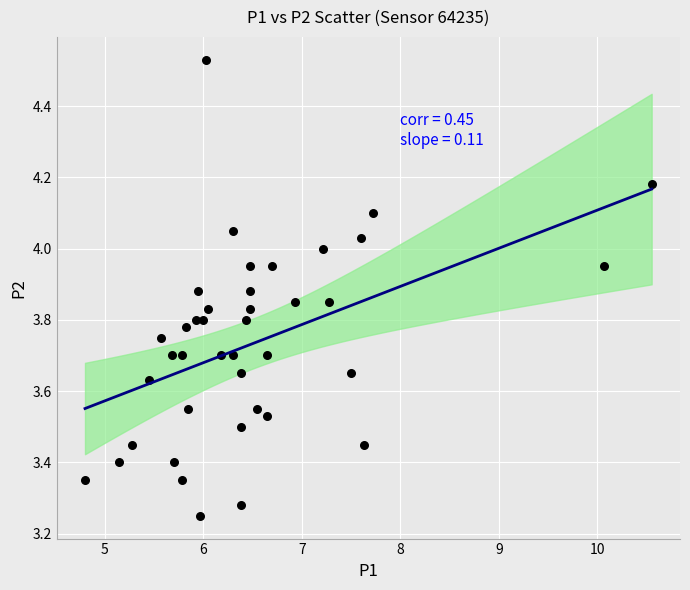

What is the range of X values (max minus min)?

5.8